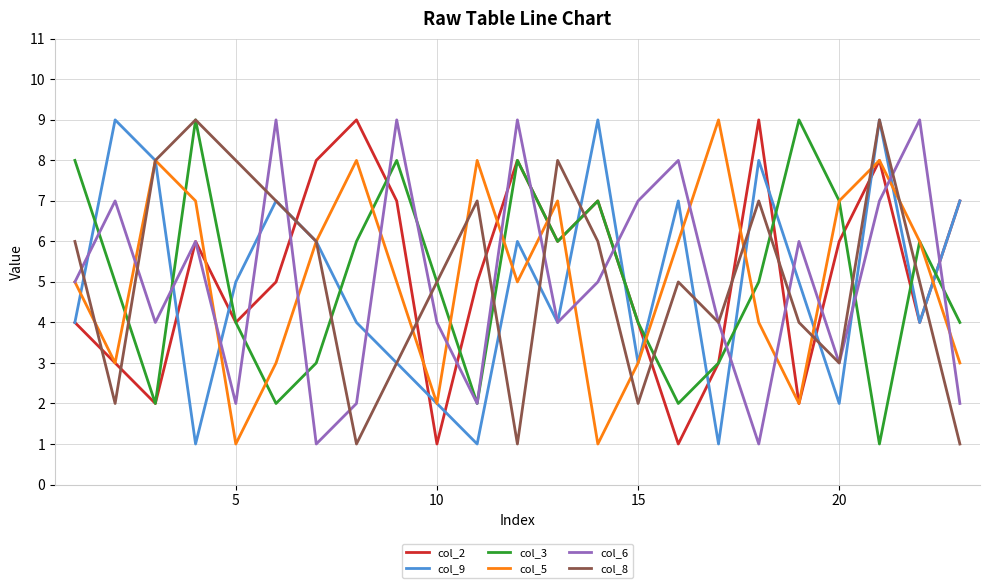

What is the maximum value shown in the chart?

9